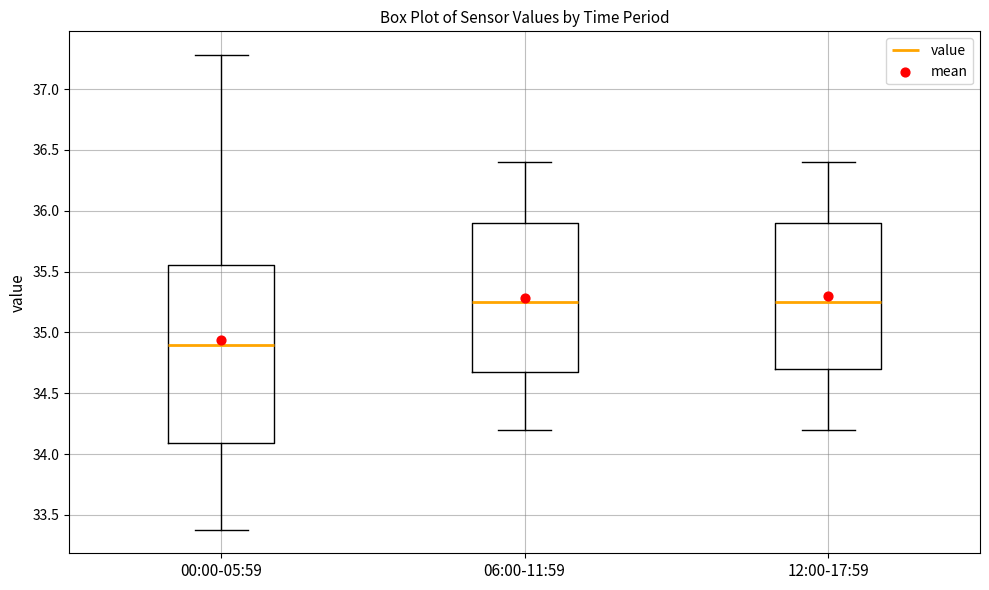

Reading left to right, transcribe this box plot: for each box, give where its median line is, the range the box spans, and where its two whiskers end, as read against the y-axis. The values are not printed on the chart, so give them approximately, as read against the axis.

00:00-05:59: median 34.90, box 34.10 to 35.55, whiskers 33.40 to 37.30
06:00-11:59: median 35.25, box 34.70 to 35.90, whiskers 34.20 to 36.40
12:00-17:59: median 35.25, box 34.70 to 35.90, whiskers 34.20 to 36.40